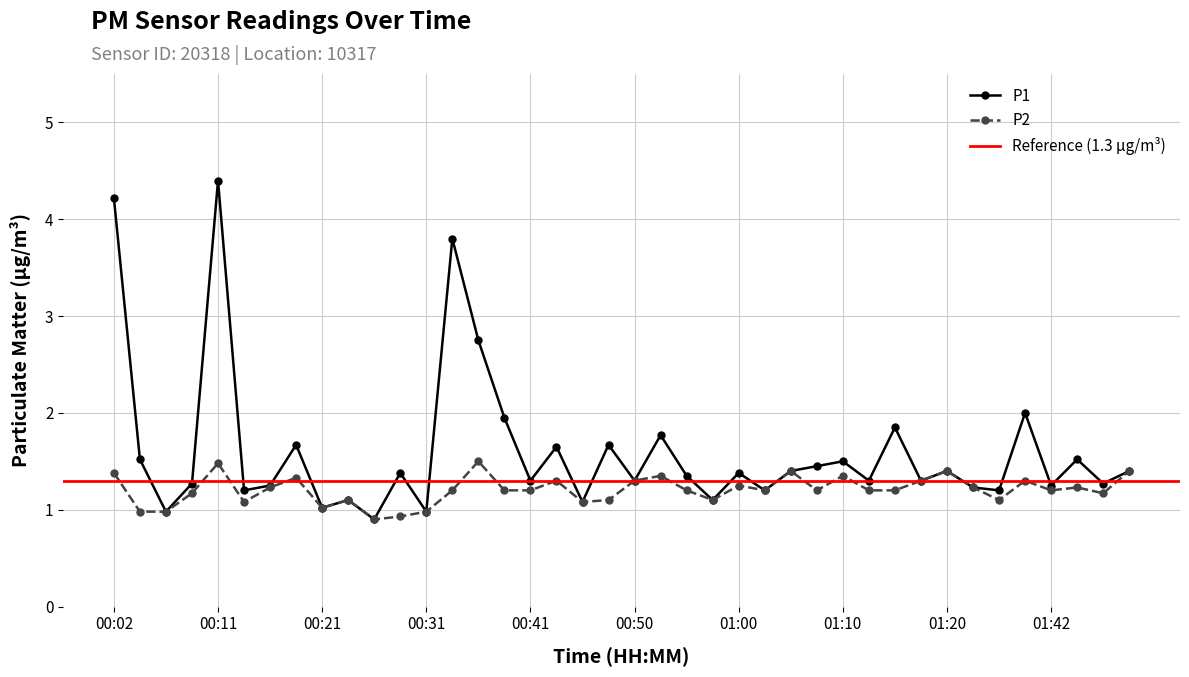

What is the total value across all series at 00:04?

2.5